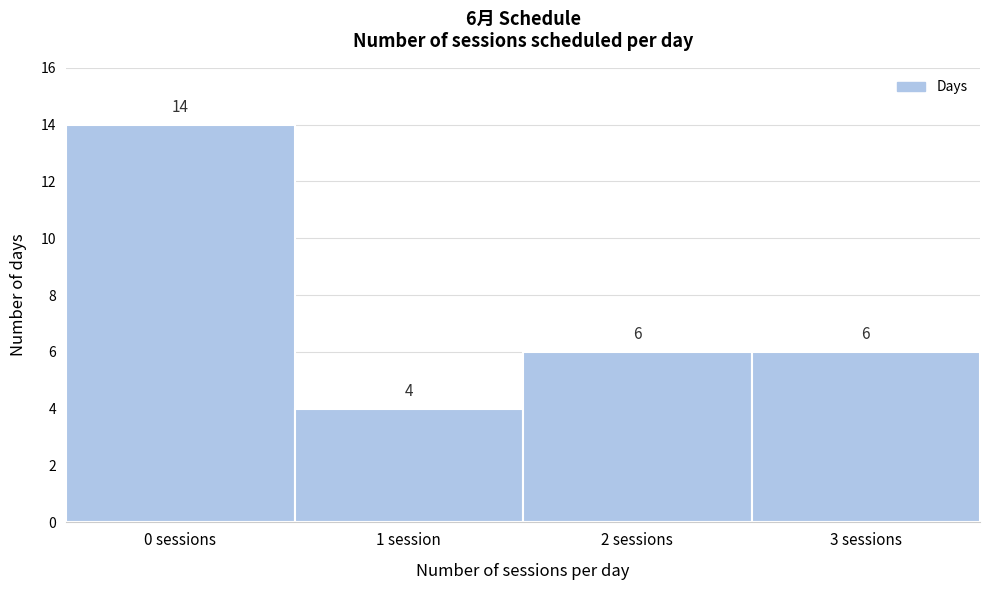

Reading left to right, extract all data points from this chart.

0 sessions=14	1 session=4	2 sessions=6	3 sessions=6